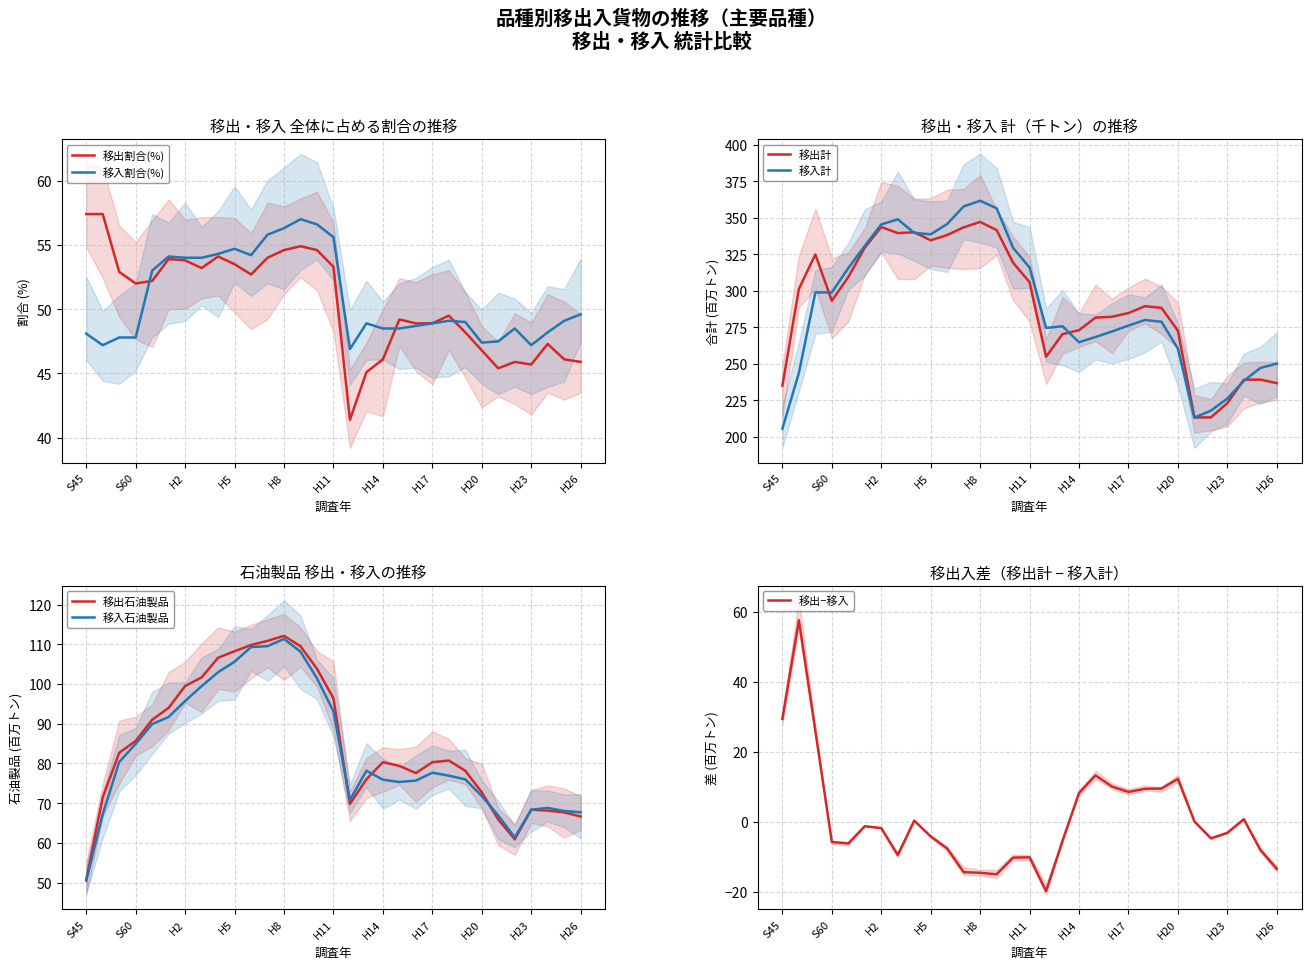

What is the minimum value shown in the chart?

41.4